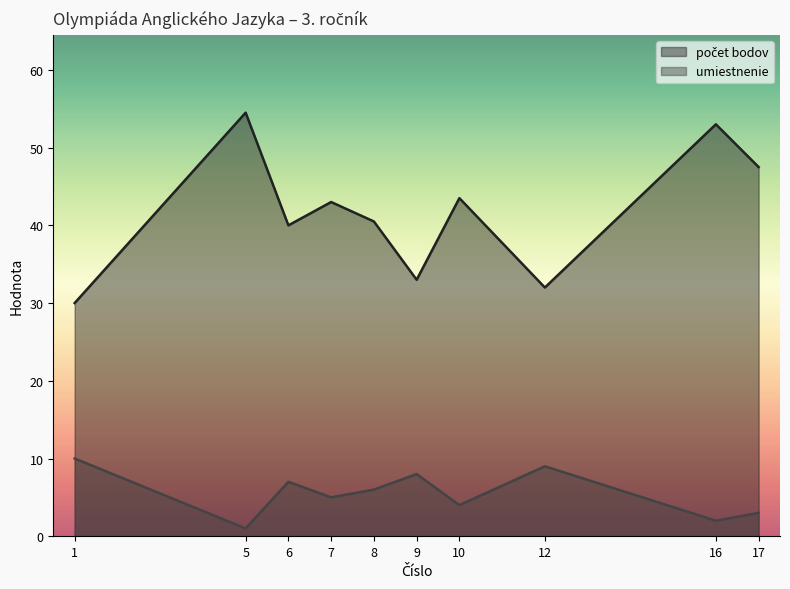

What is the spread (max minus min) of values at 1?

20.0